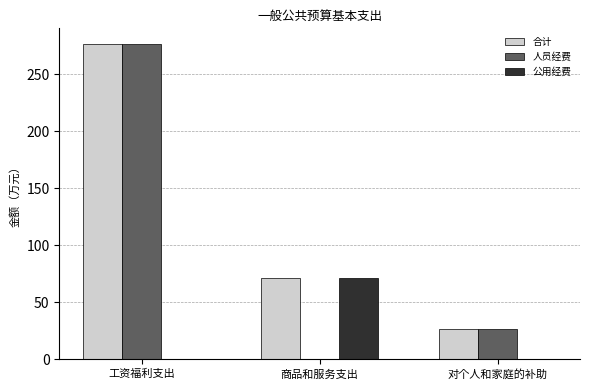

What is the total value across all series at 对个人和家庭的补助?

52.5